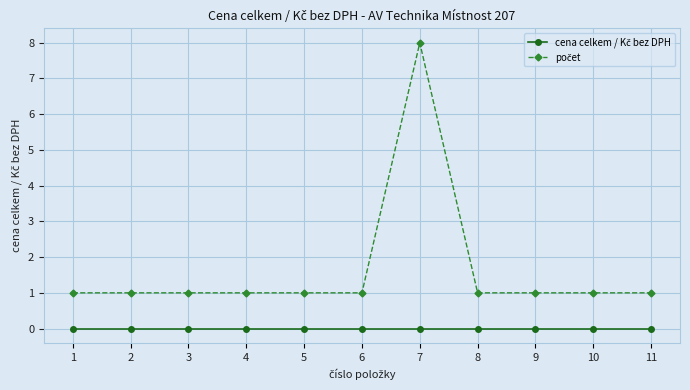

At which category is the sum across all series the highest?

7